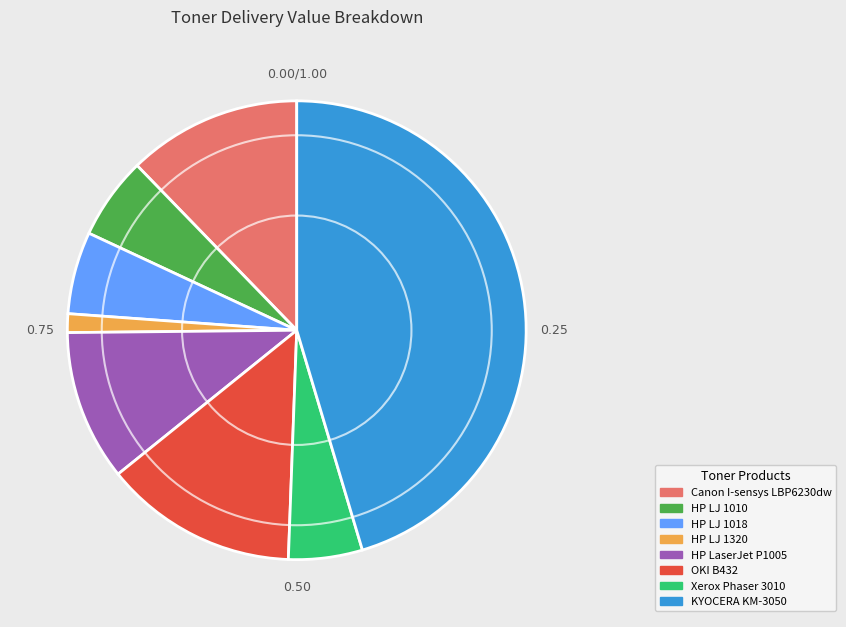

Does any single category account for the majority?

No